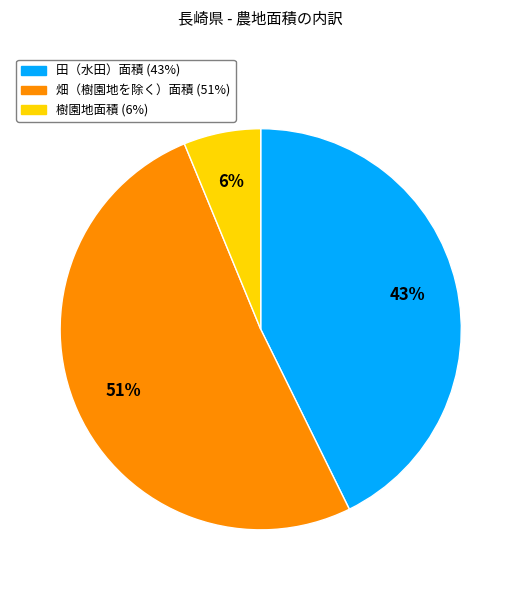

How many slices are in this pie chart?

3